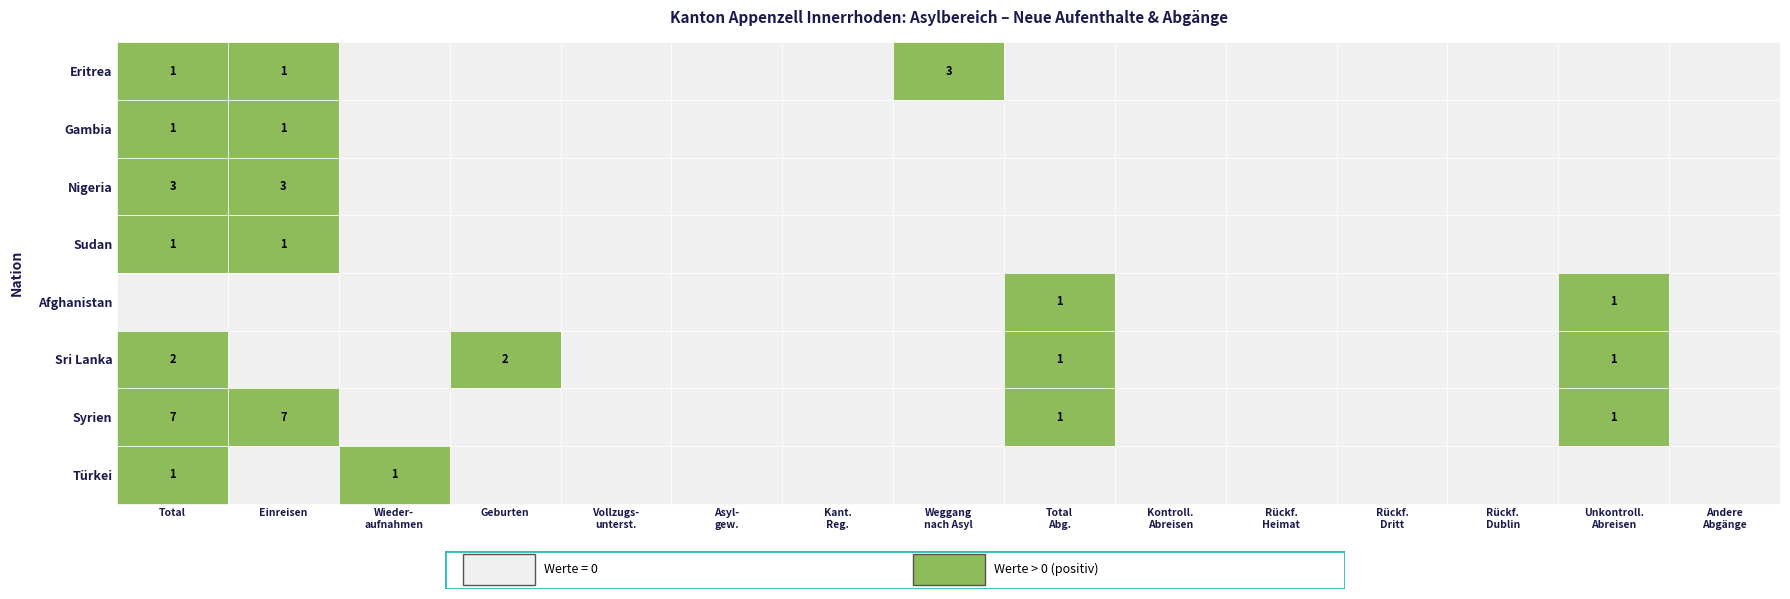

True or false: Gambia has a value of 0 at 11.

True